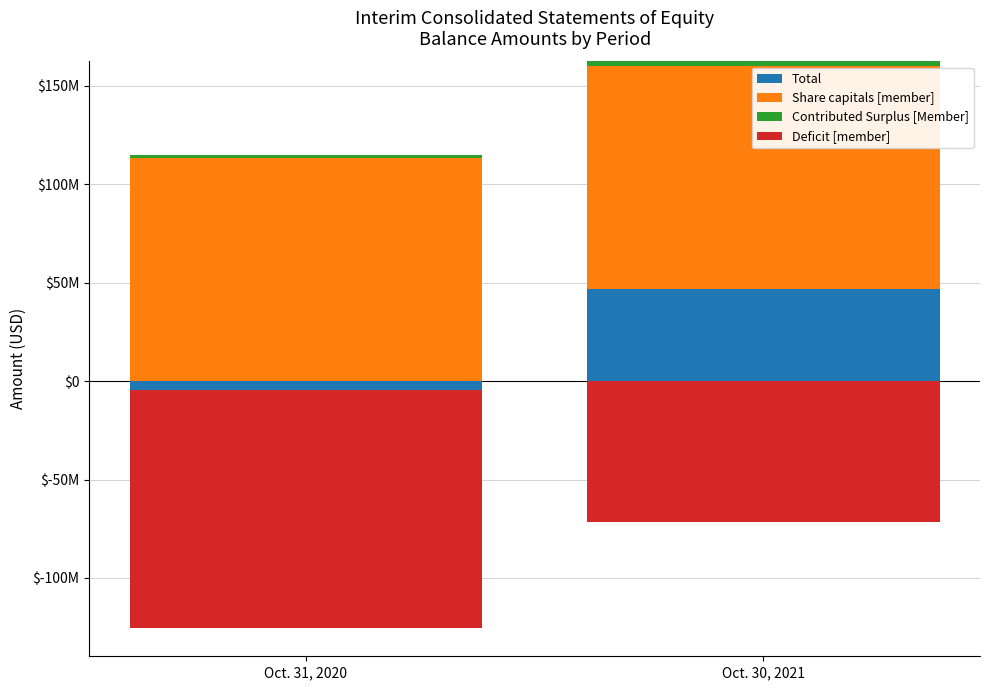

What are all the series names shown in the legend?

Total, Share capitals [member], Contributed Surplus [Member], Deficit [member]